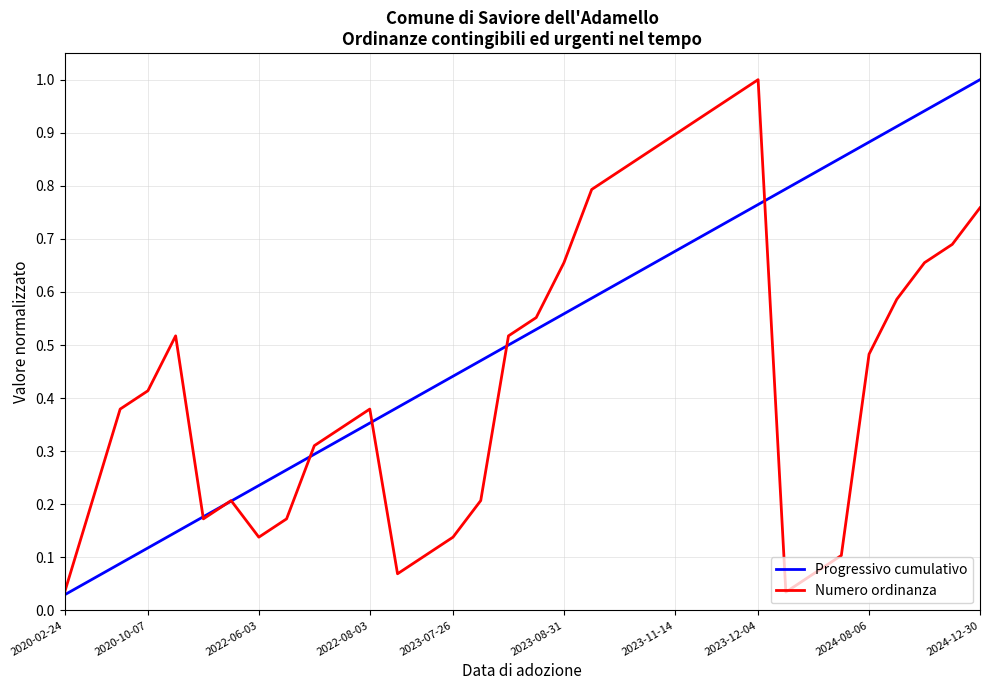

Rank the series by their average value, from highest to lowest.

Progressivo cumulativo, Numero ordinanza